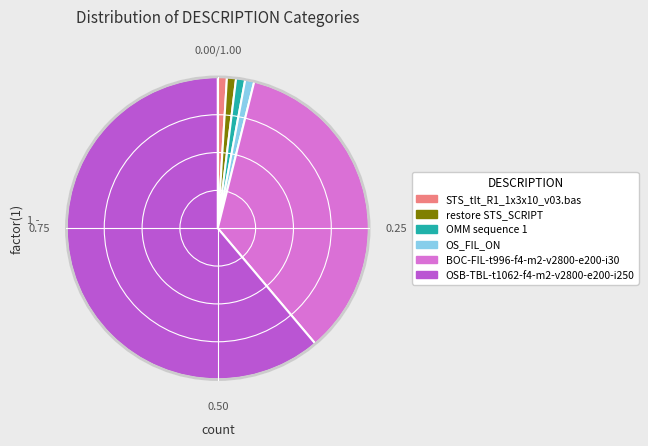

Does any single category account for the majority?

Yes